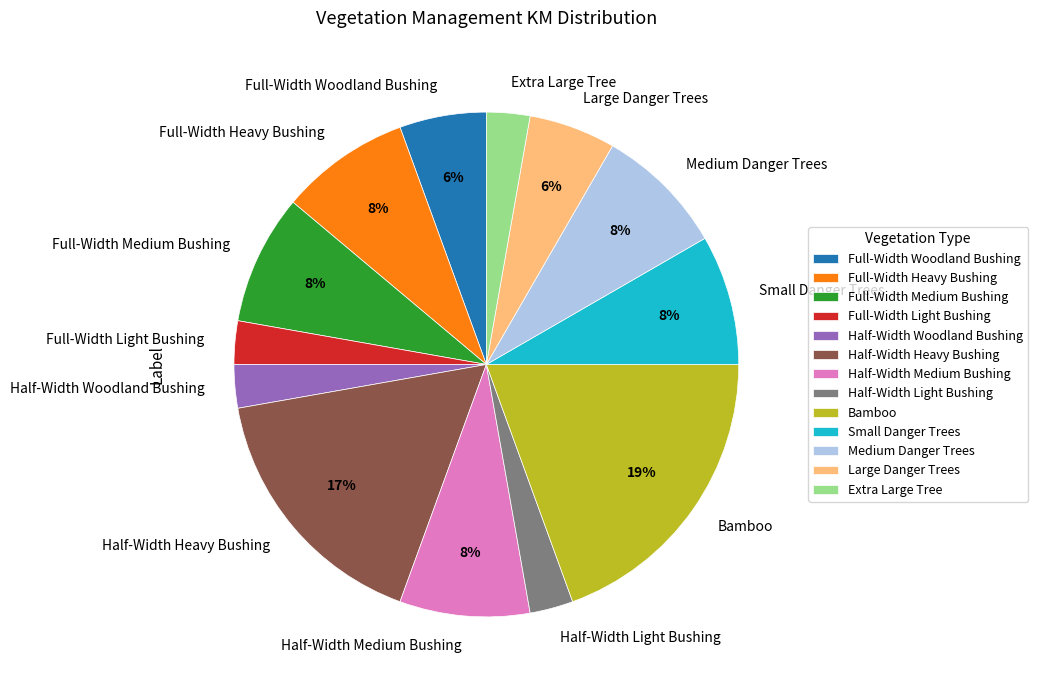

How many slices are in this pie chart?

13